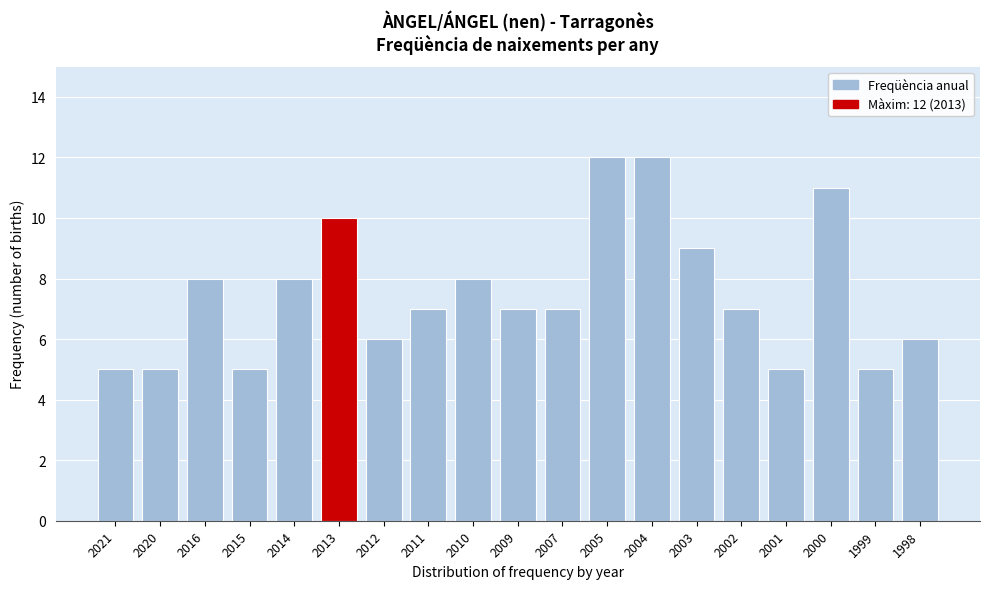

Reading left to right, what are all the values shown in this chart?

2021=5	2020=5	2016=8	2015=5	2014=8	2013=10	2012=6	2011=7	2010=8	2009=7	2007=7	2005=12	2004=12	2003=9	2002=7	2001=5	2000=11	1999=5	1998=6